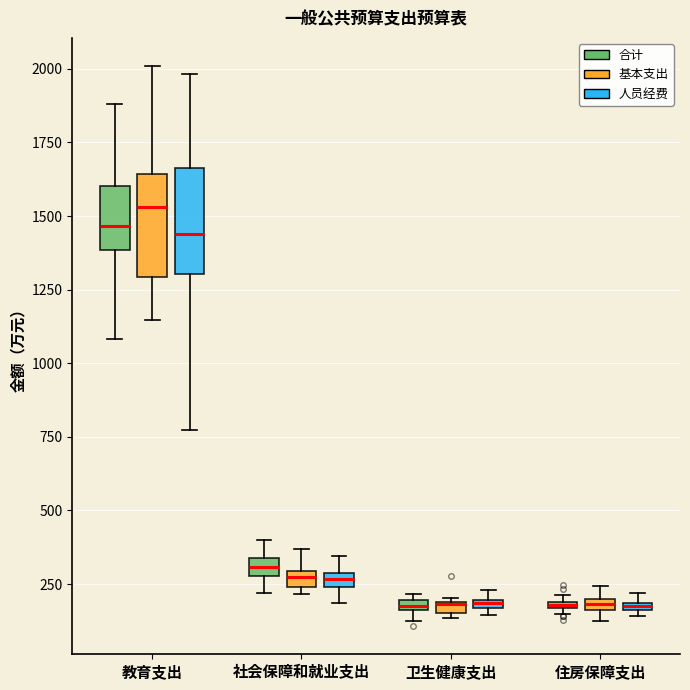

Where does the lower whisker of the box for 教育支出 (合计) end on the y-axis? The values are not printed on the chart, so give them approximately, as read against the axis.

1100